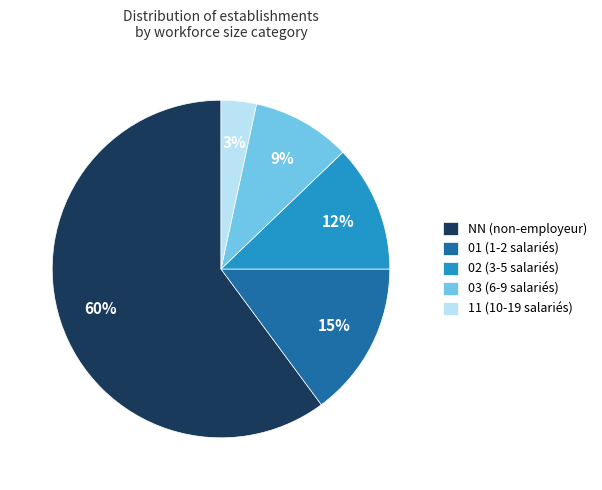

Between 11 (10-19 salariés) and NN (non-employeur), which is larger?

NN (non-employeur)